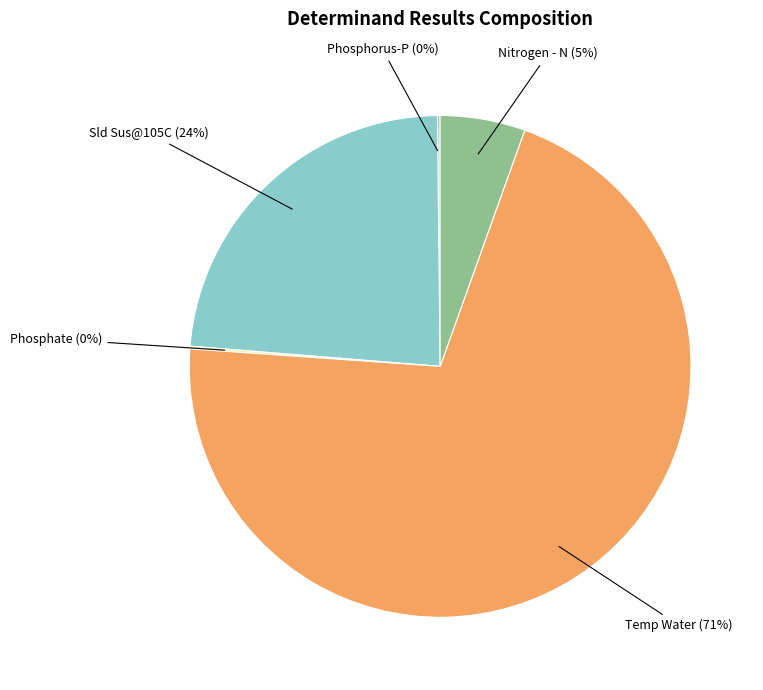

Which category has the biggest portion of the pie?

Temp Water